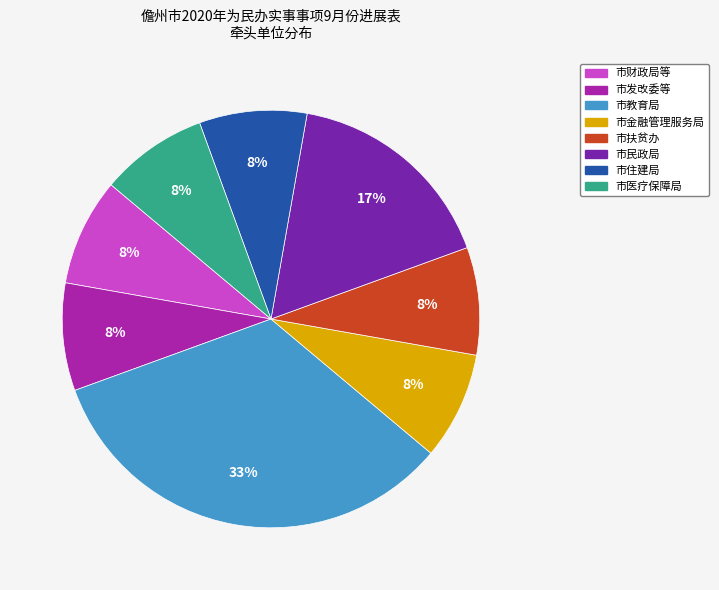

How many segments does this pie chart have?

8